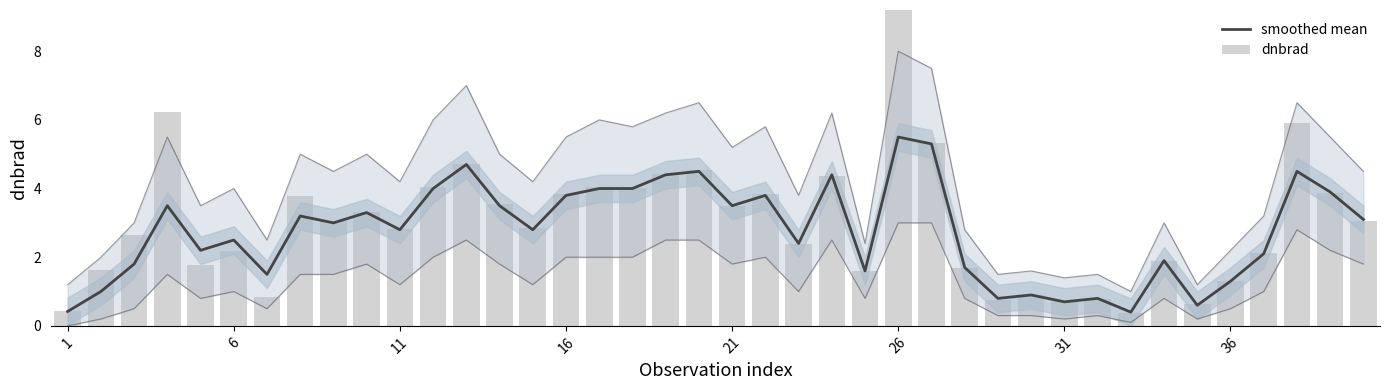

Does the chart contain any negative values?

No